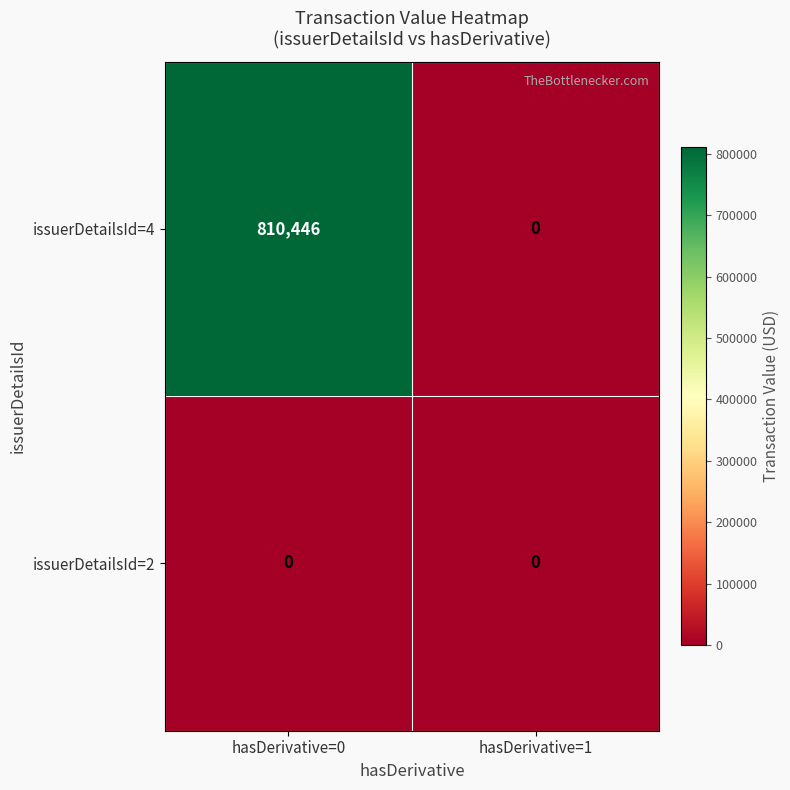

What is the total value across all series at hasDerivative=0?

810446